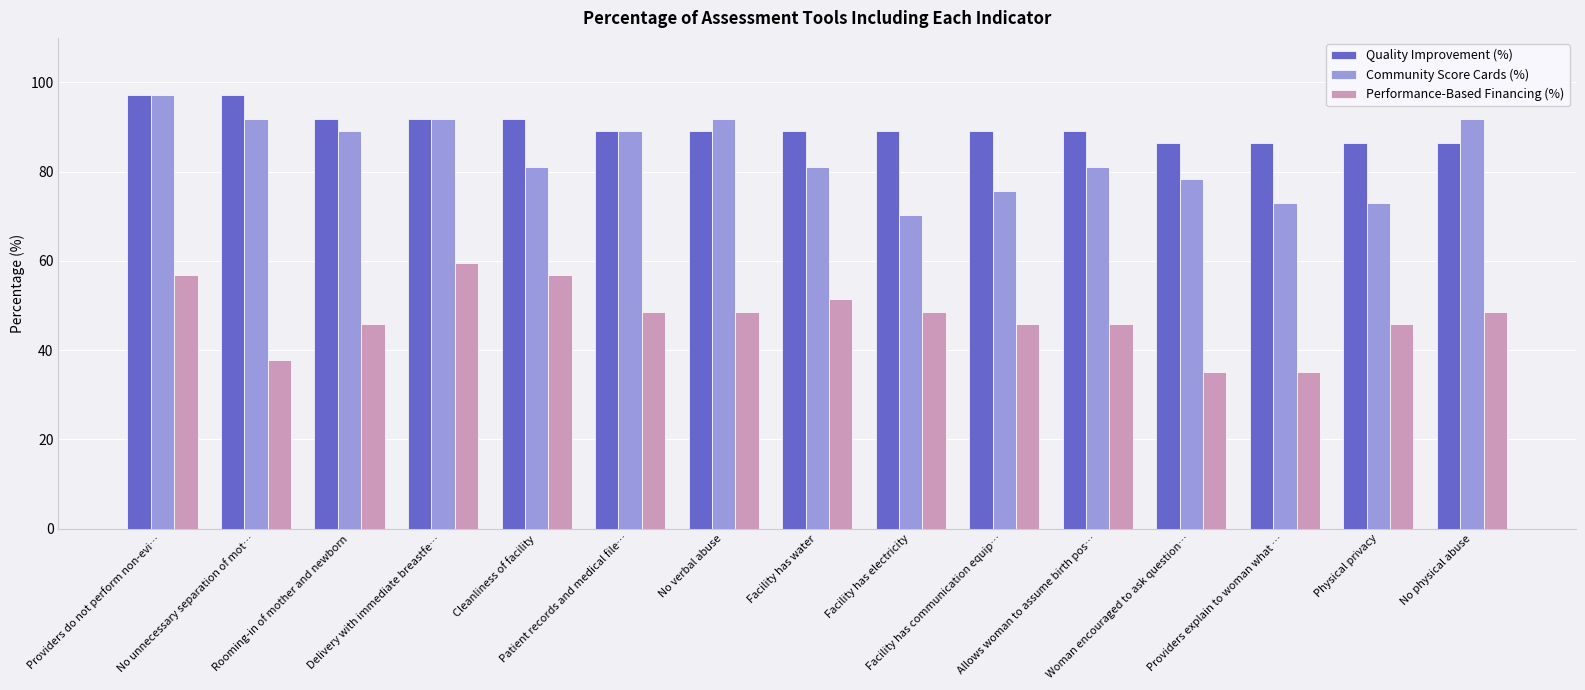

Does the chart contain stacked bars?

No